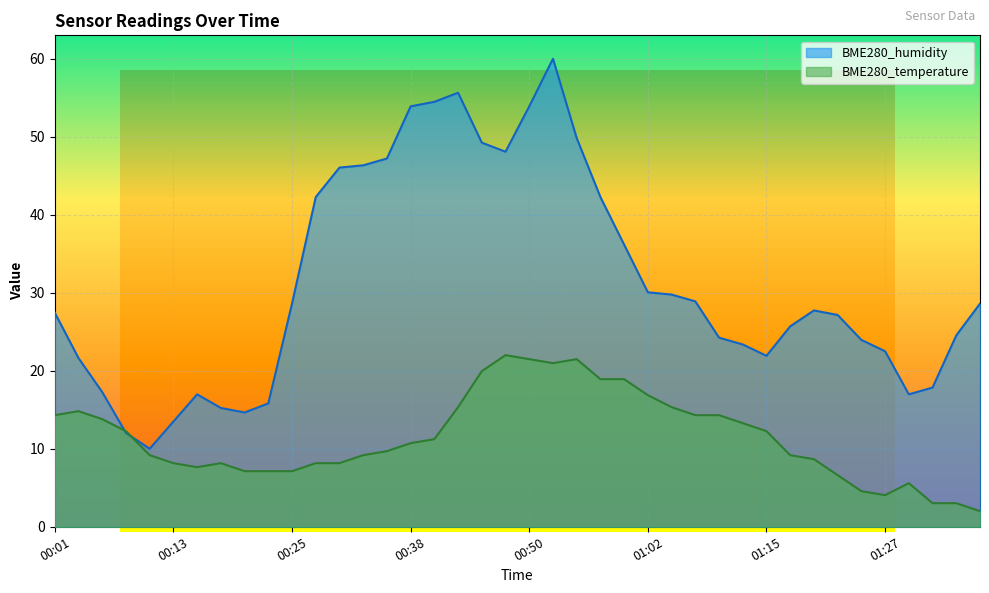

What is the label of the 18th point from the left?

00:43